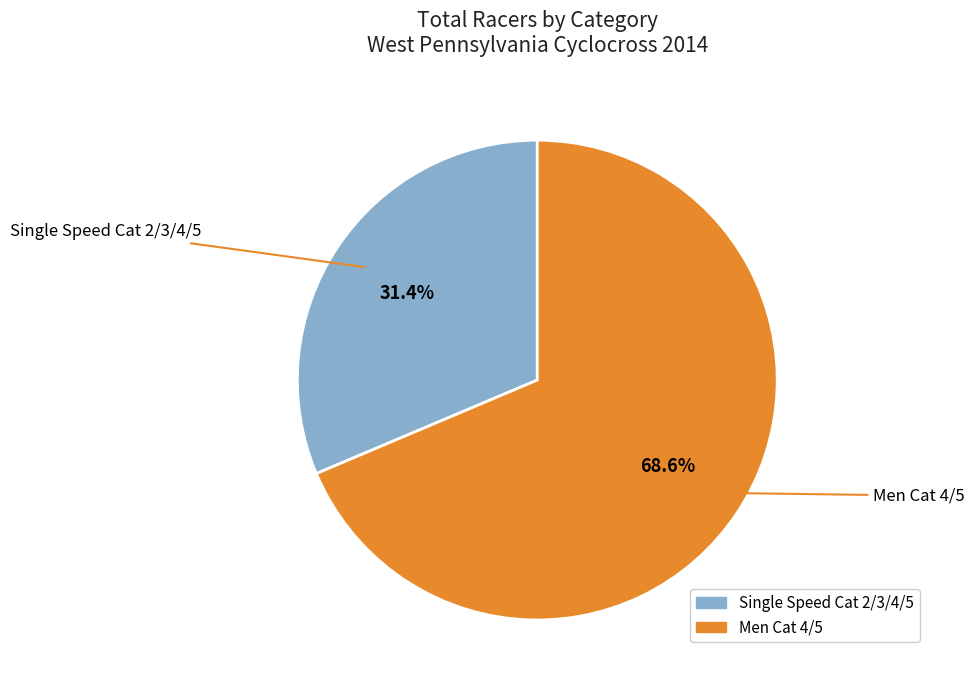

Which category accounts for the majority?

Men Cat 4/5